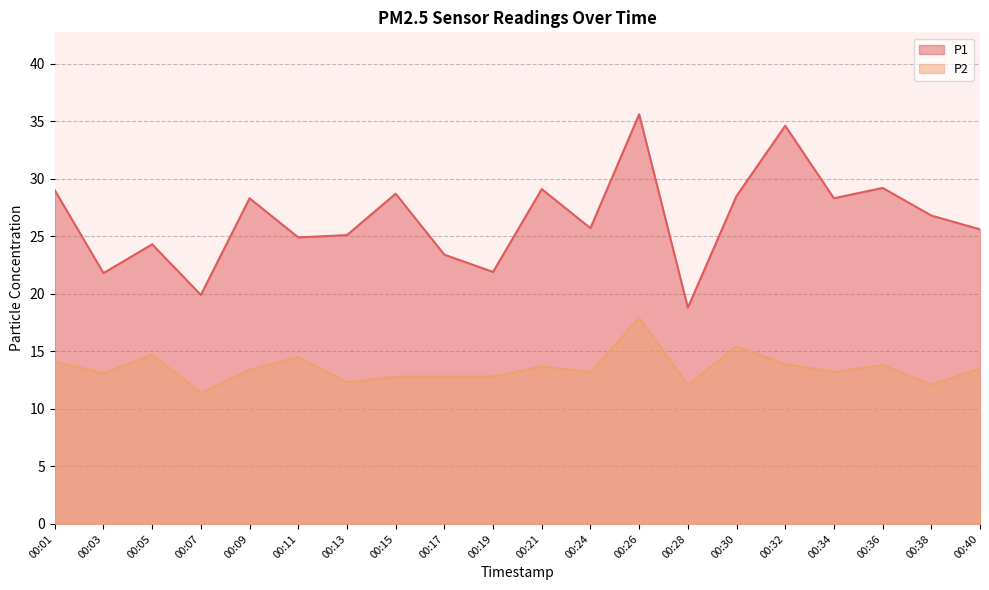

How many interior local valleys does the P1 series have?

7